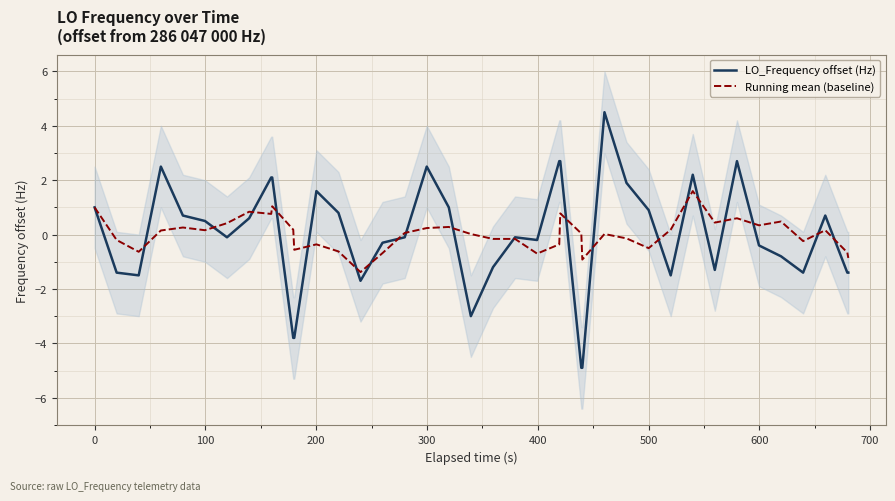

How many lines are shown in the chart?

2